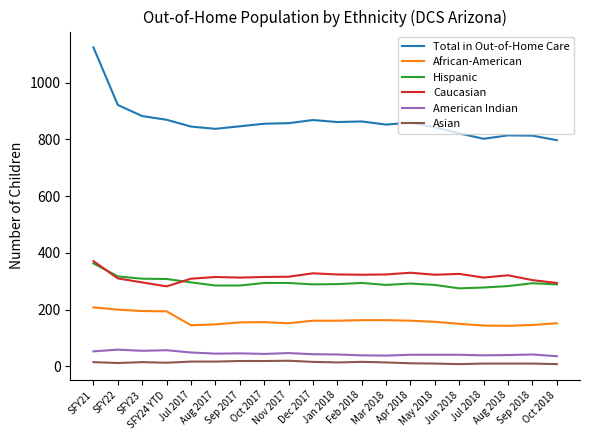

What is the difference between the maximum and minimum values in the American Indian series?

23